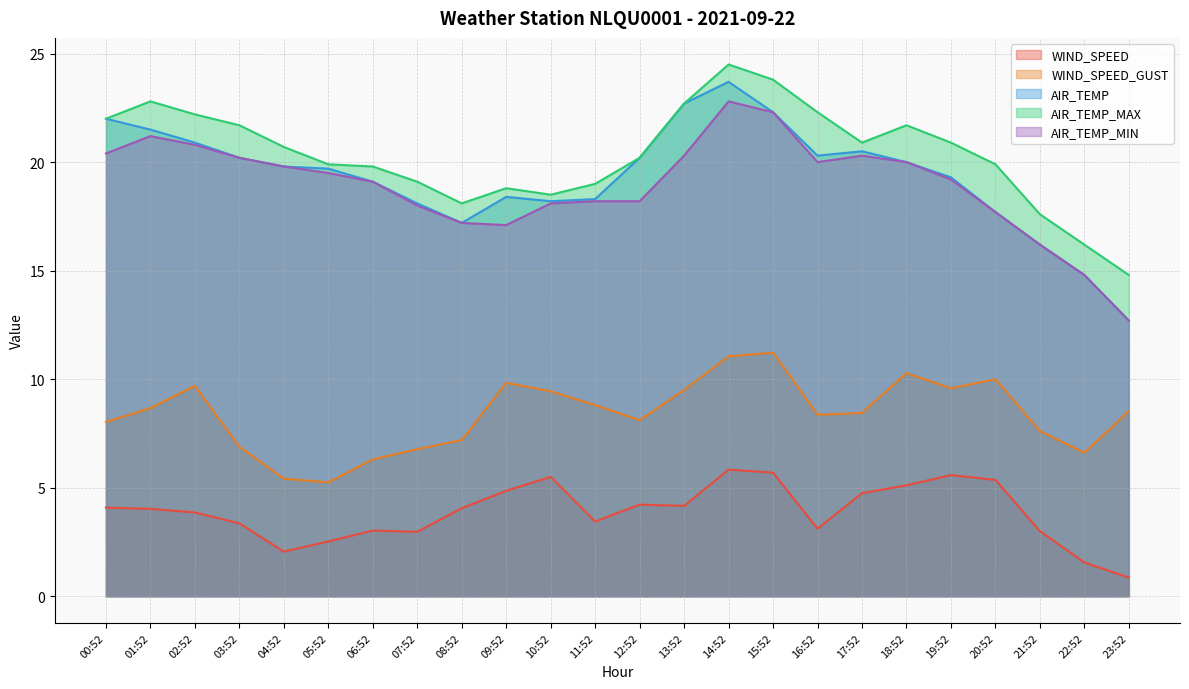

How many interior local valleys does the AIR_TEMP_MAX series have?

3